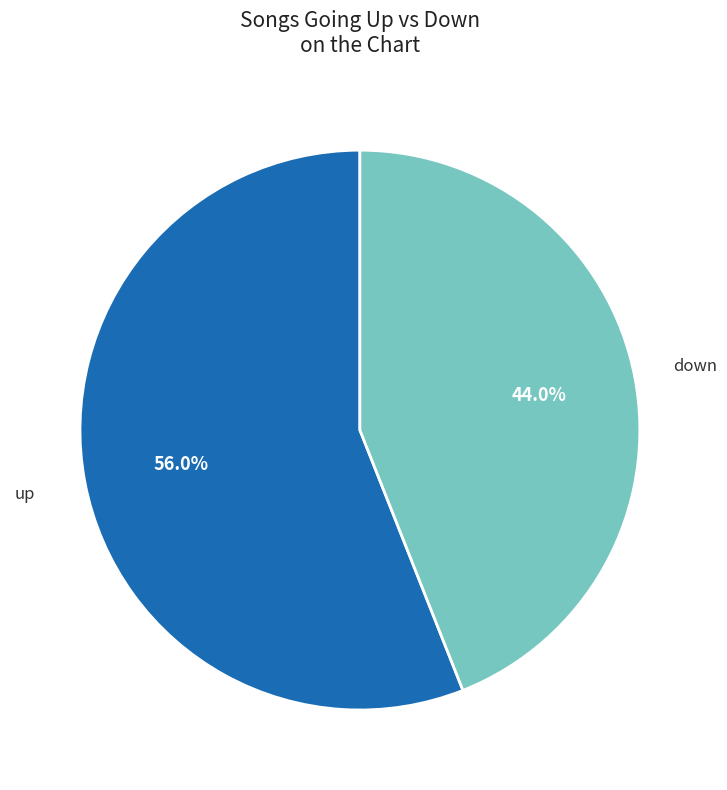

True or false: down accounts for 58% of the total.

False